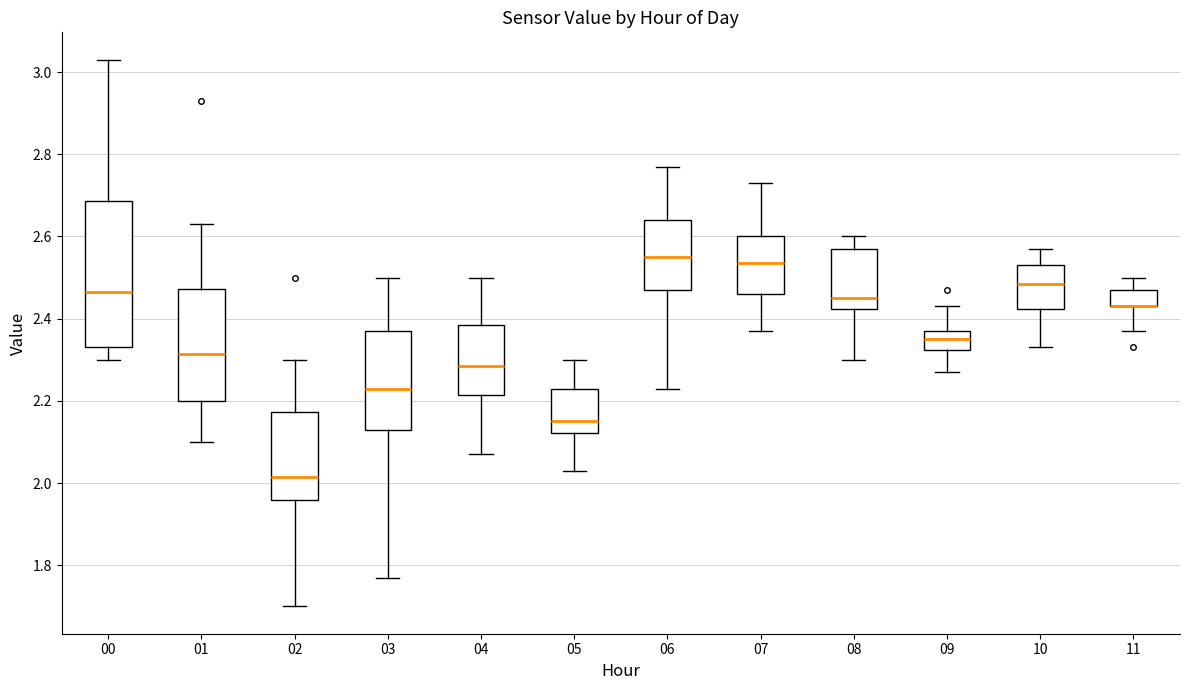

Reading left to right, read every box against the y-axis: the position of its median line, the range the box covers, and the ends of its whiskers. The values are not printed on the chart, so give them approximately, as read against the axis.

00: median 2.46, box 2.34 to 2.68, whiskers 2.30 to 3.04
01: median 2.32, box 2.20 to 2.48, whiskers 2.10 to 2.64
02: median 2.02, box 1.96 to 2.18, whiskers 1.70 to 2.30
03: median 2.24, box 2.14 to 2.38, whiskers 1.78 to 2.50
04: median 2.28, box 2.22 to 2.38, whiskers 2.08 to 2.50
05: median 2.16, box 2.12 to 2.24, whiskers 2.04 to 2.30
06: median 2.56, box 2.48 to 2.64, whiskers 2.24 to 2.78
07: median 2.54, box 2.46 to 2.60, whiskers 2.38 to 2.74
08: median 2.46, box 2.42 to 2.58, whiskers 2.30 to 2.60
09: median 2.36, box 2.32 to 2.38, whiskers 2.28 to 2.44
10: median 2.48, box 2.42 to 2.54, whiskers 2.34 to 2.58
11: median 2.44 (drawn on the box's lower edge), box 2.44 to 2.48, whiskers 2.38 to 2.50